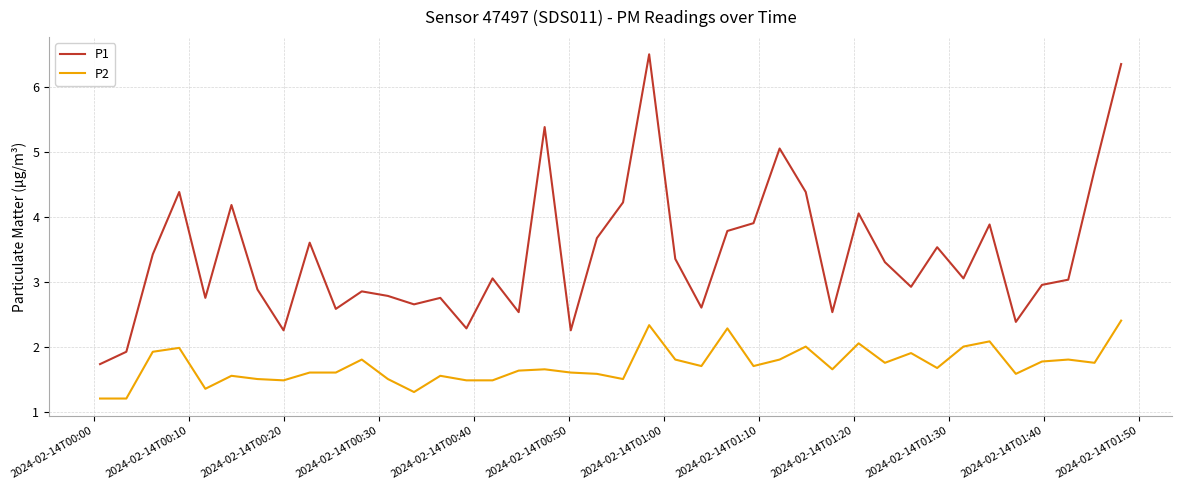

What is the average value of the P1 series?

3.4